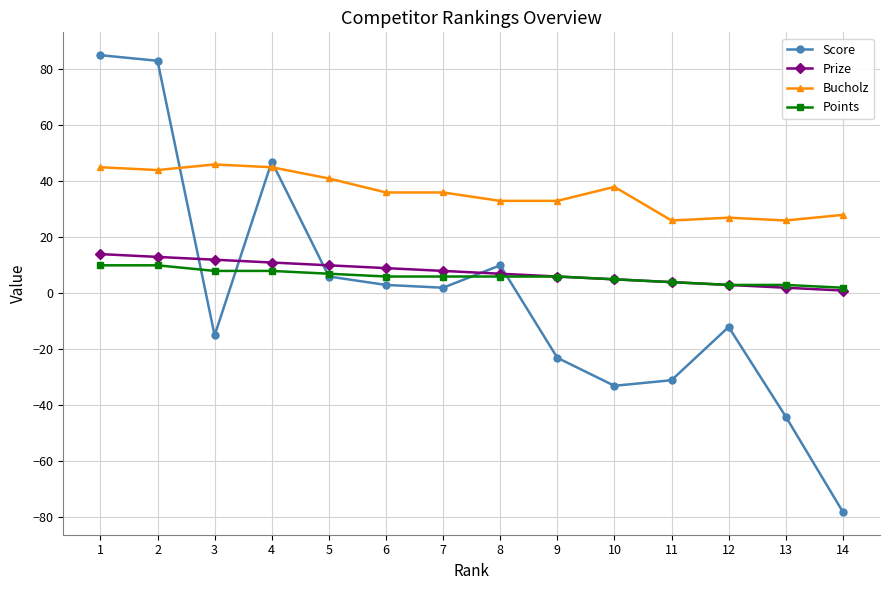

Reading right to left, what are all the values shown in this chart?

Score: -78	-44	-12	-31	-33	-23	10	2	3	6	47	-15	83	85
Prize: 1	2	3	4	5	6	7	8	9	10	11	12	13	14
Bucholz: 28	26	27	26	38	33	33	36	36	41	45	46	44	45
Points: 2	3	3	4	5	6	6	6	6	7	8	8	10	10